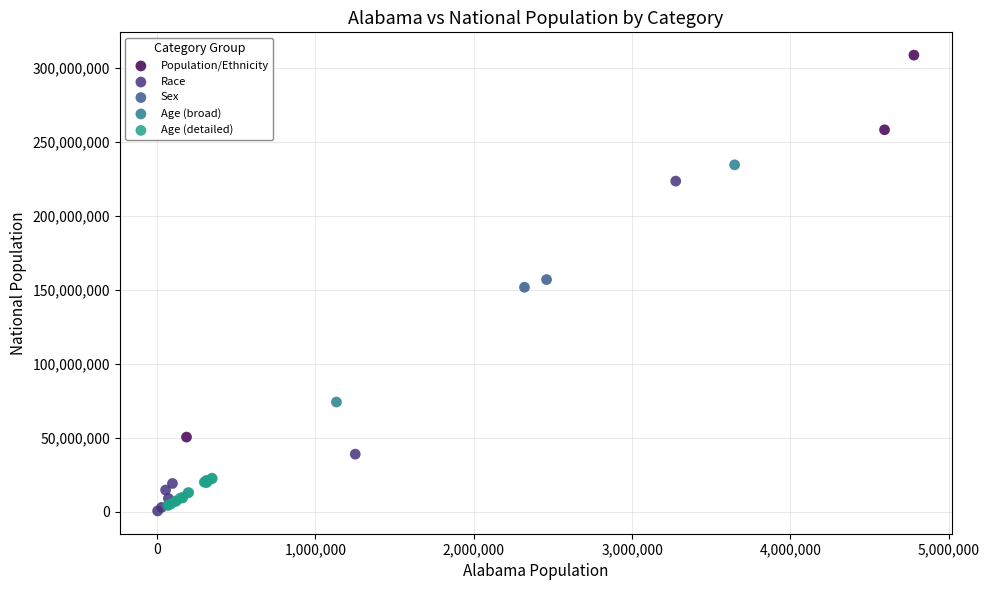

Which series reaches the minimum Y coordinate?

Race